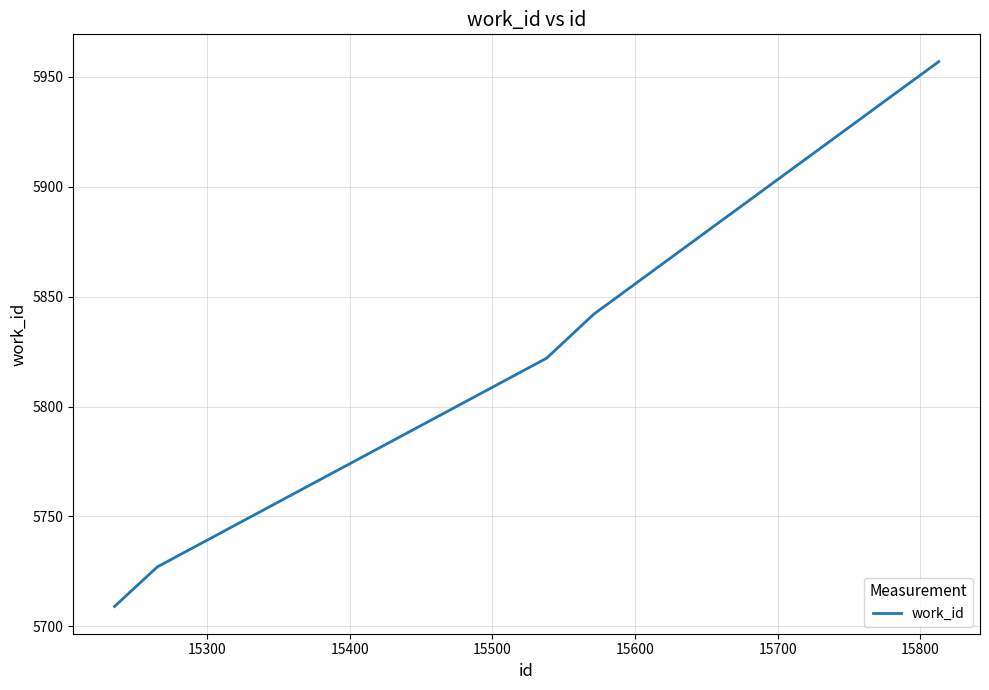

What is the sum of all values?

29057